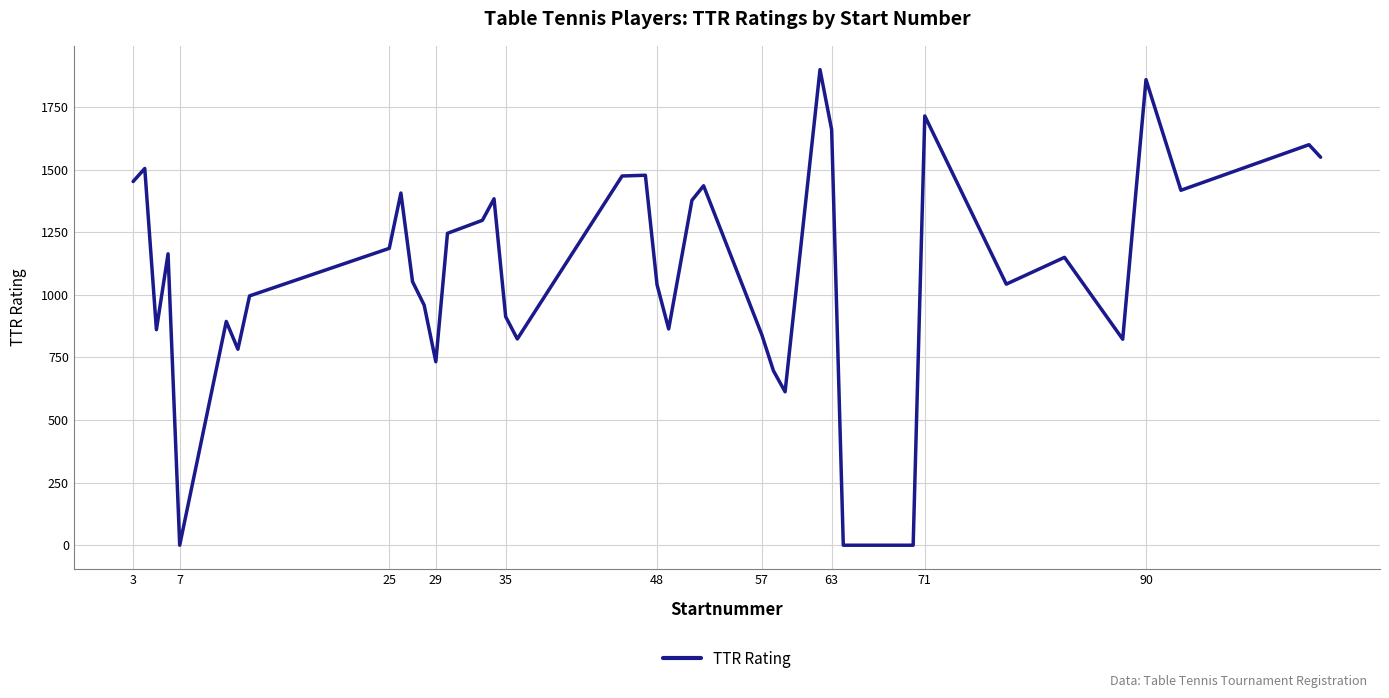

What is the greatest value displayed?

1900